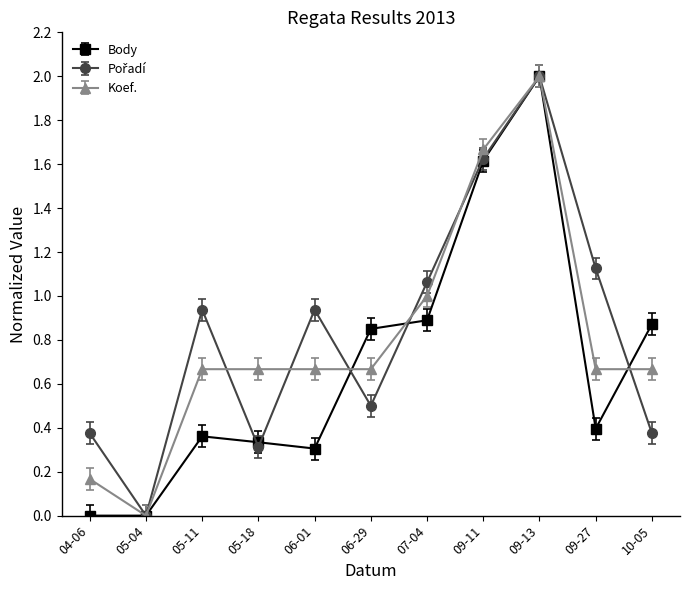

Which label corresponds to the largest value in the chart?

09-13